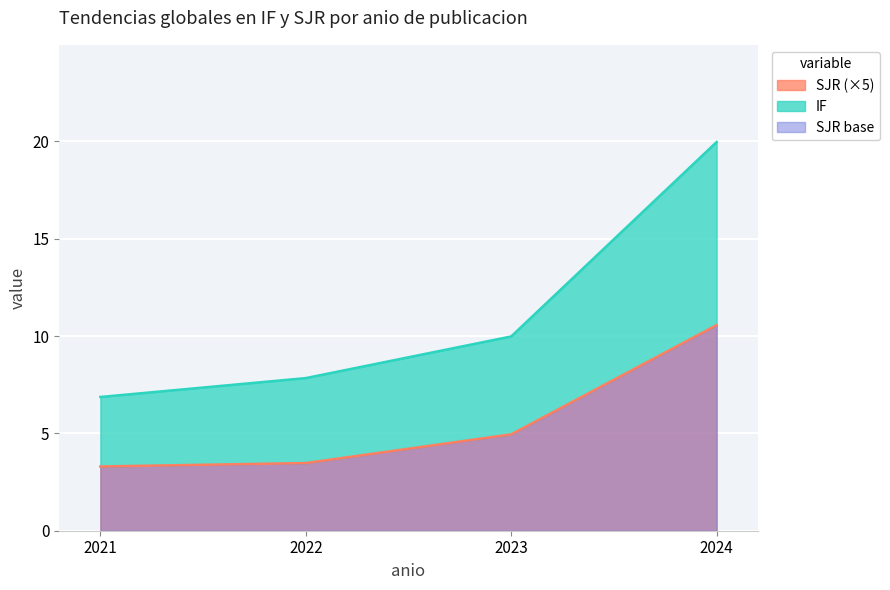

True or false: SJR (×5) has more than 0 points higher than both neighbors.

False